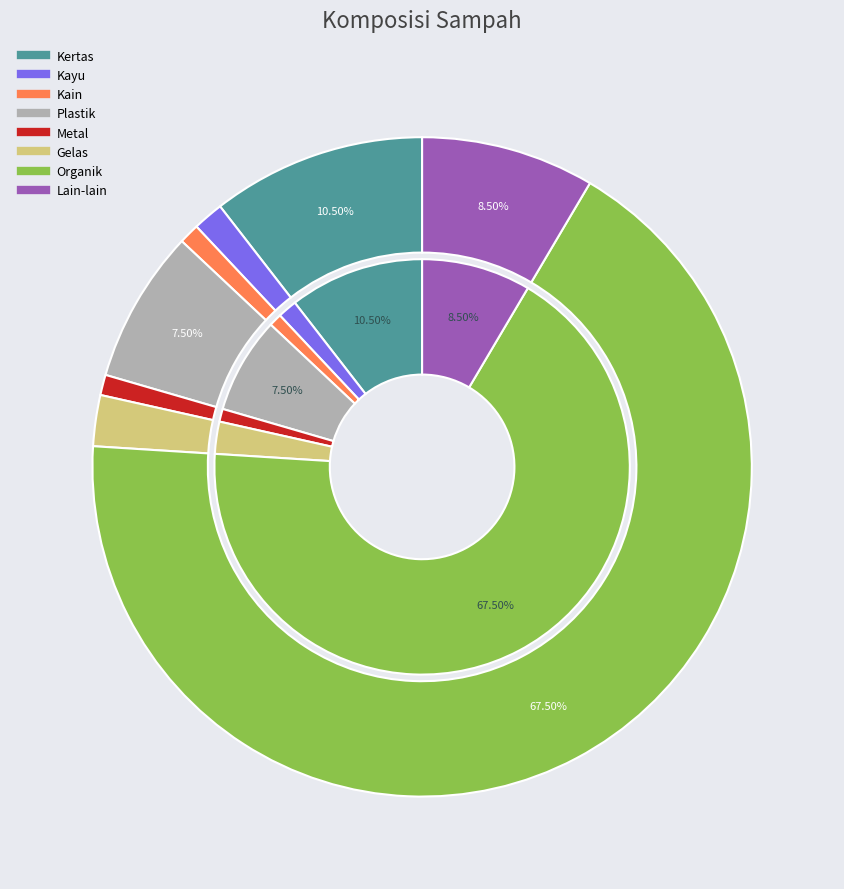

Combined, do Baterai and Organik account for over 50%?

Yes